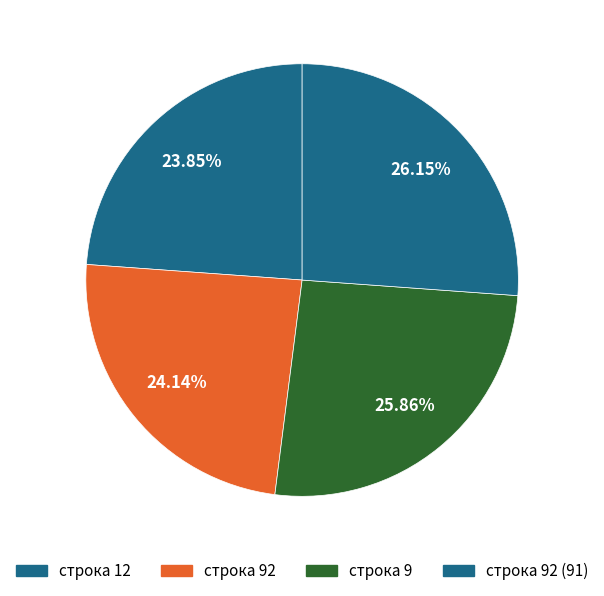

How many segments does this pie chart have?

4